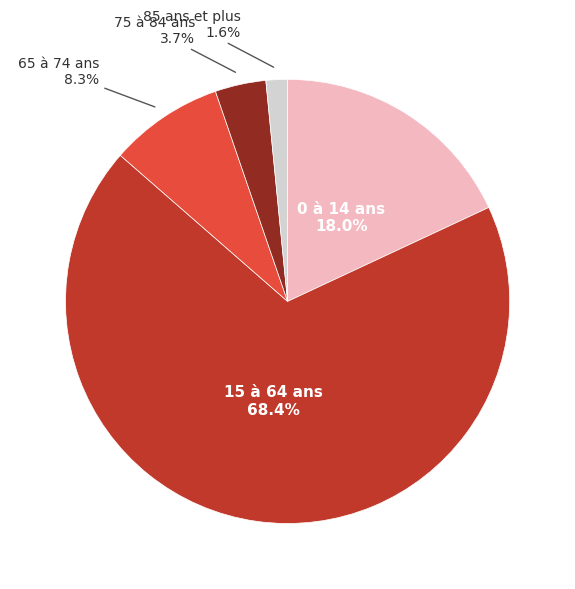

To the nearest percent, what is the difference between the 85 ans et plus and 15 à 64 ans slice percentages?

67%